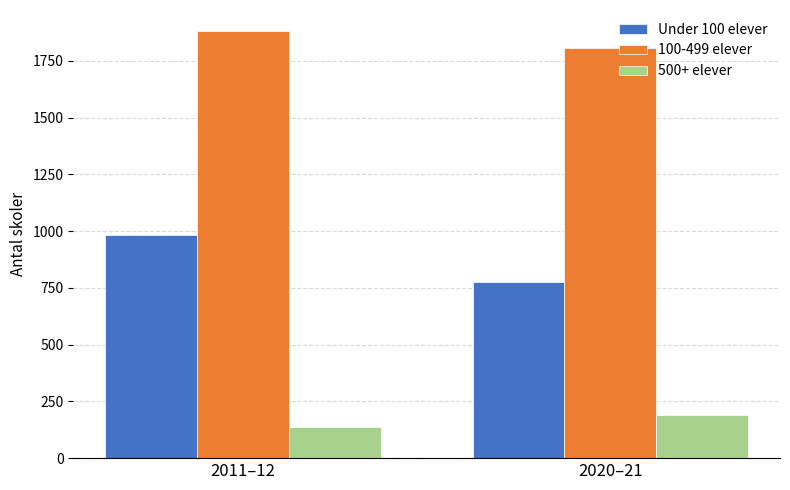

What is the approximate value of 100-499 elever at 2020–21?

1808